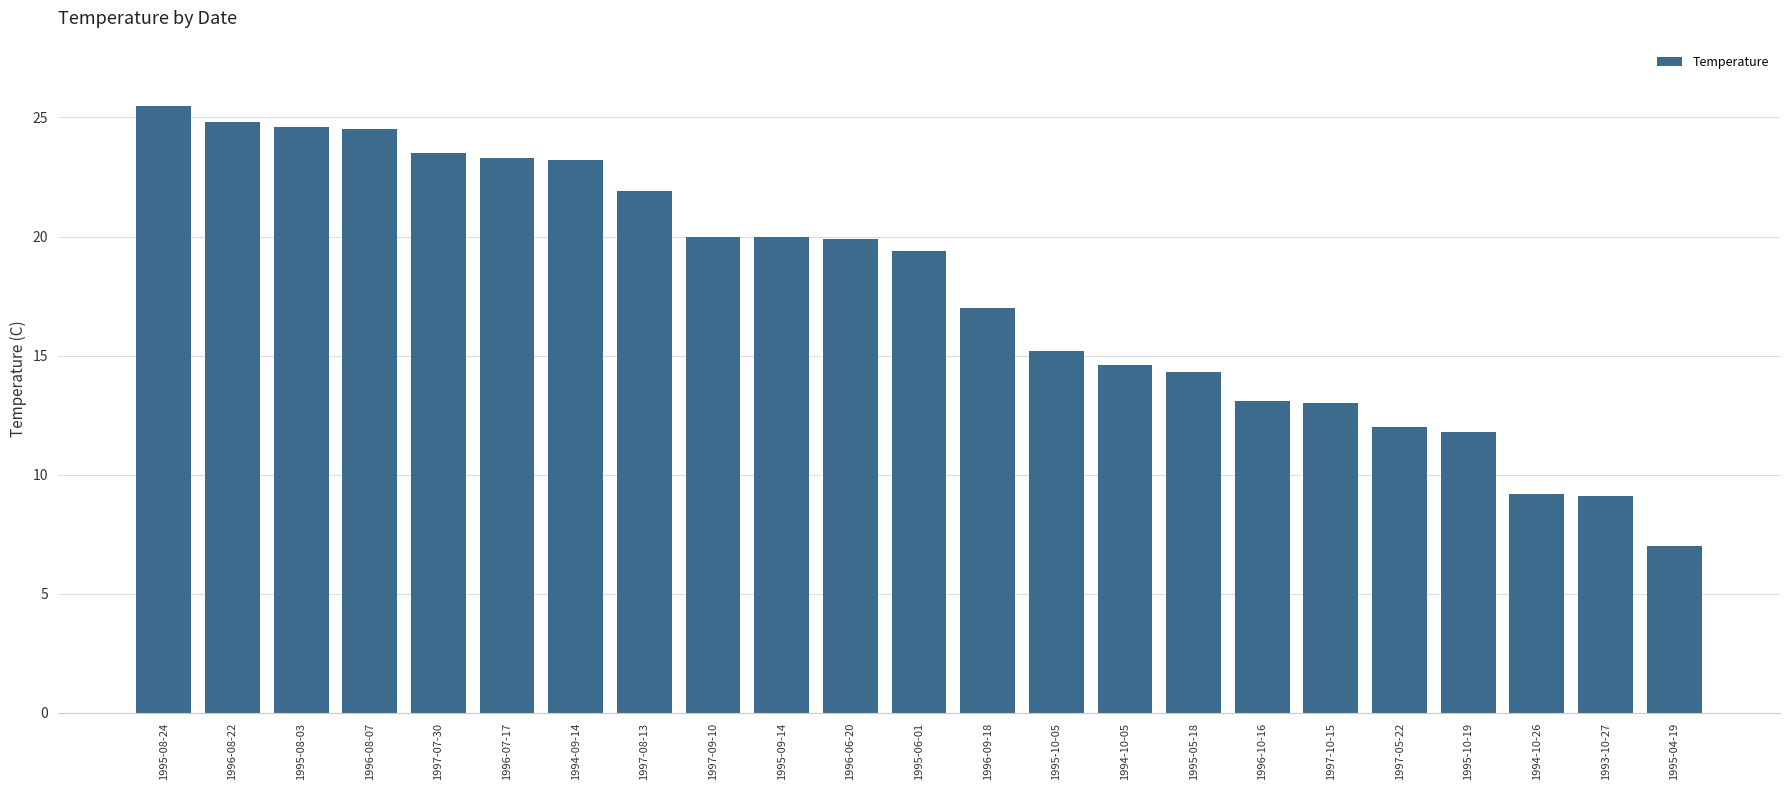

How many series are shown in this chart?

1